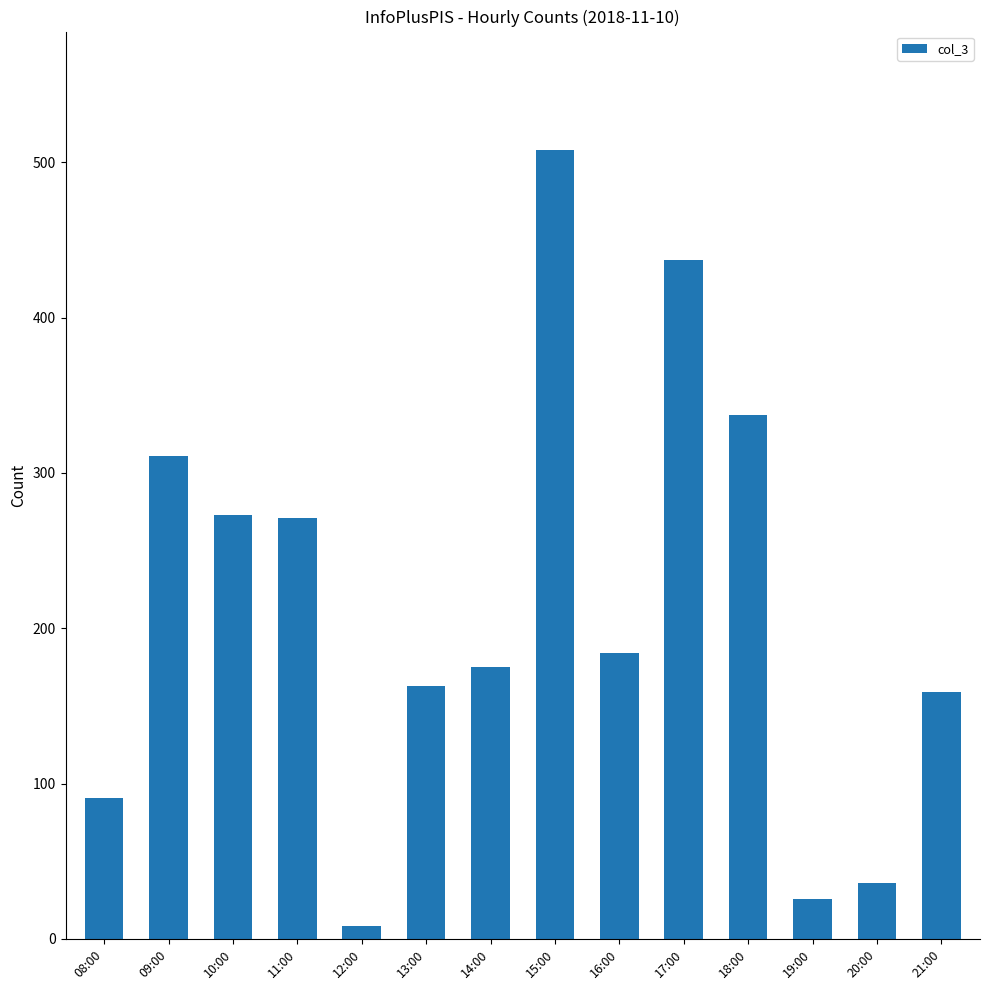

What is the maximum value shown in the chart?

508